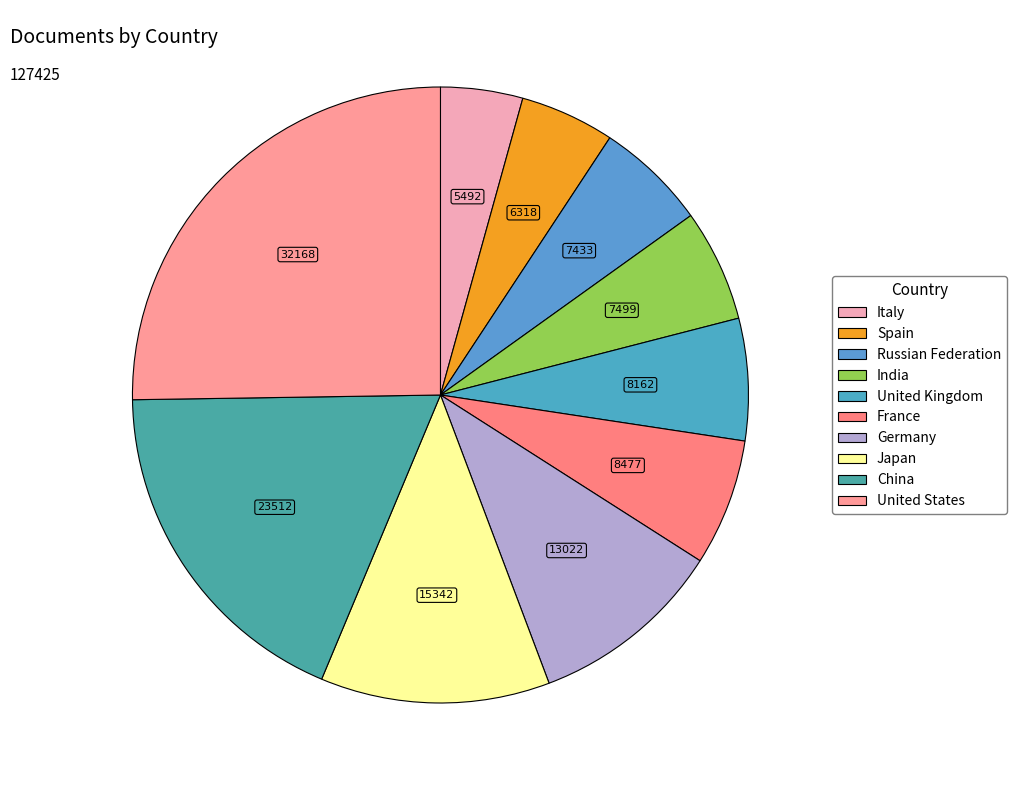

What is the smallest slice in the pie chart?

Italy